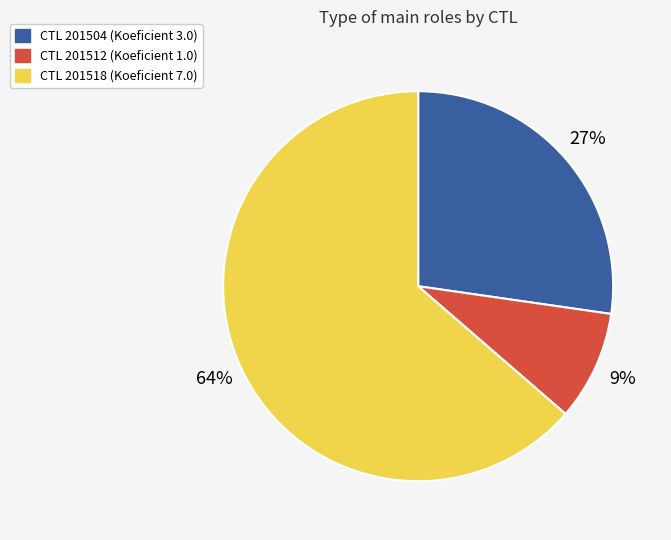

To the nearest percent, what is the average slice percentage?

33%